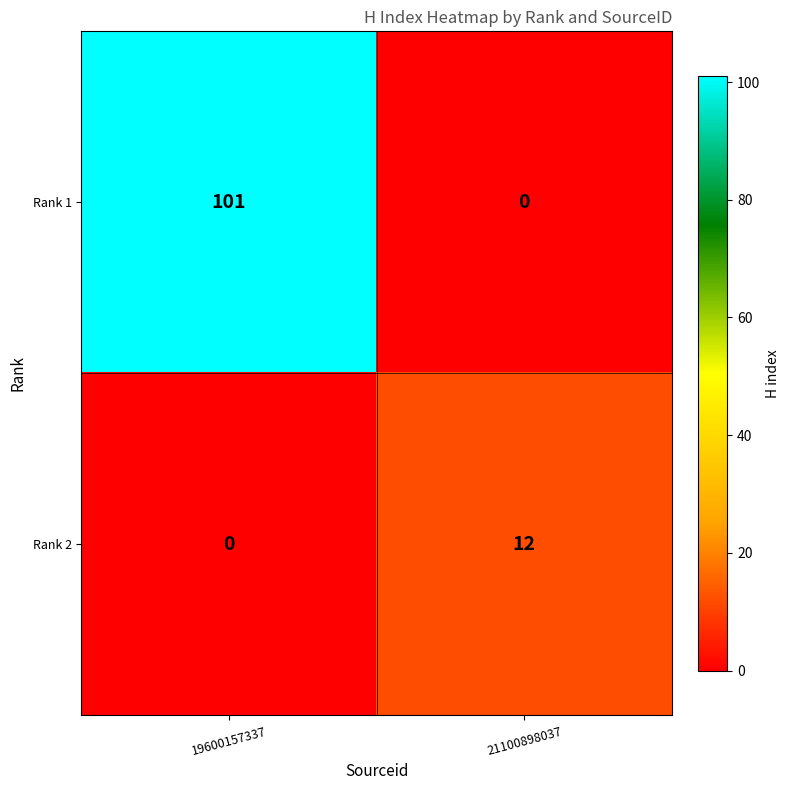

Where is Rank 2 nearest to the value 6?

19600157337